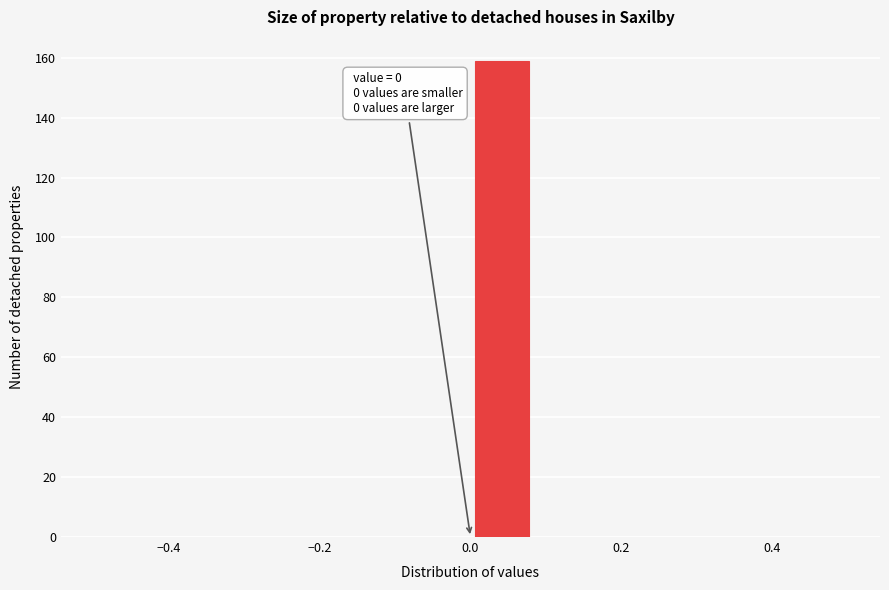

Which range on the x-axis has the tallest bar?

0.00 to 0.08